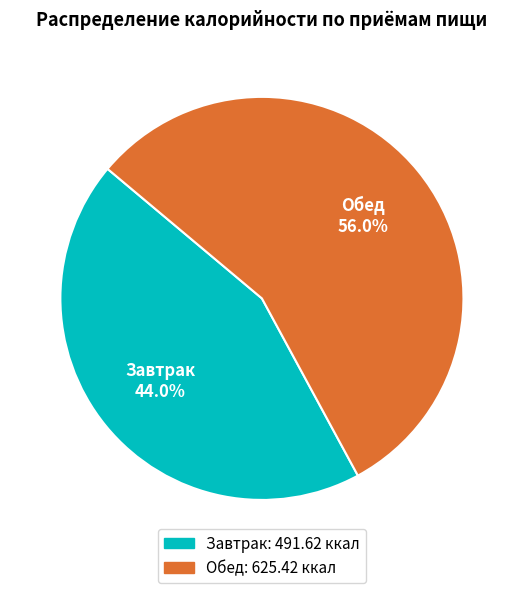

True or false: Обед accounts for 67% of the total.

False